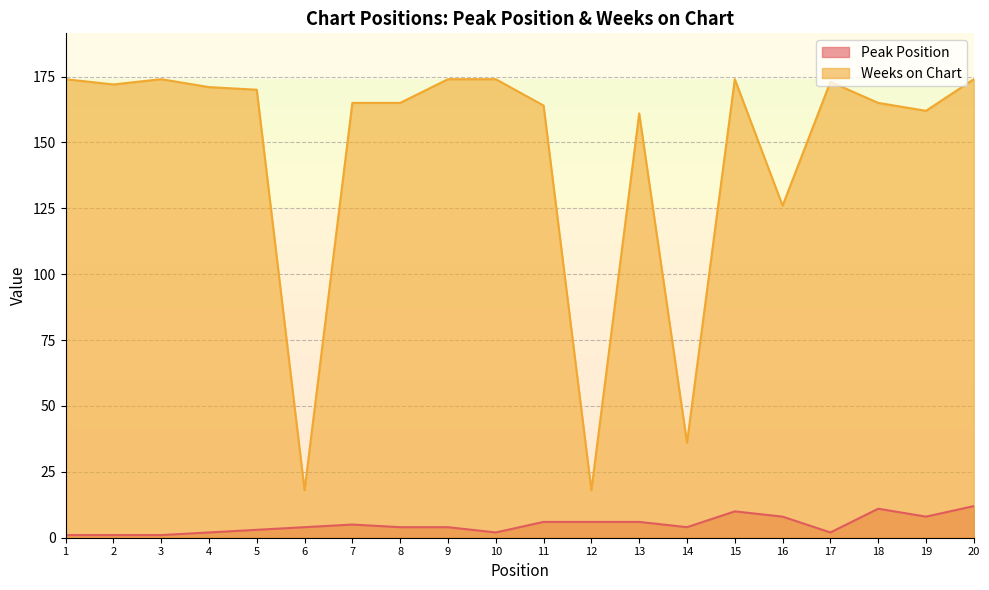

Reading right to left, transcribe all the data shown in this chart.

Peak Position: 20=12	19=8	18=11	17=2	16=8	15=10	14=4	13=6	12=6	11=6	10=2	9=4	8=4	7=5	6=4	5=3	4=2	3=1	2=1	1=1
Weeks on Chart: 20=174	19=162	18=165	17=173	16=126	15=174	14=36	13=161	12=18	11=164	10=174	9=174	8=165	7=165	6=18	5=170	4=171	3=174	2=172	1=174